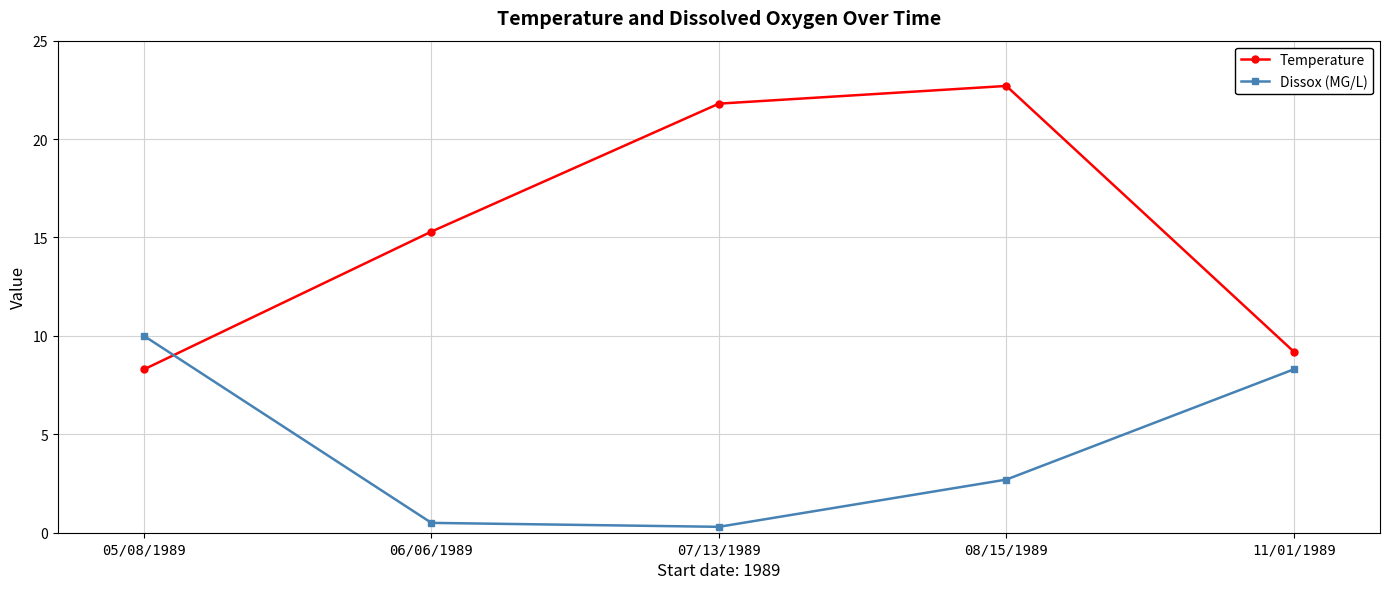

Which series has the largest total across all categories?

Temperature